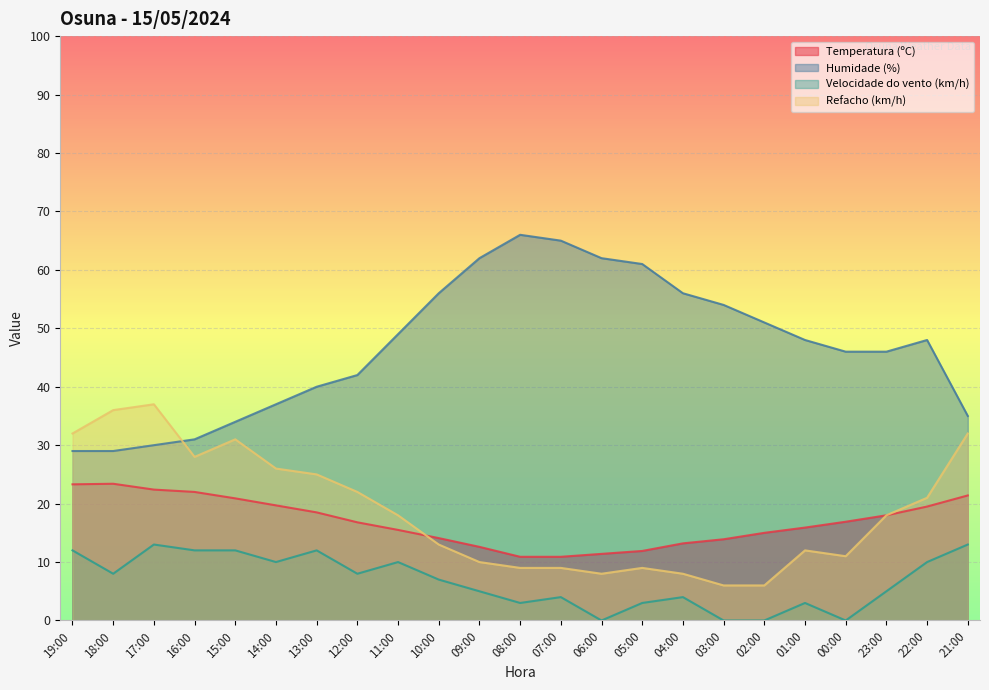

What is the maximum value for Velocidade do vento (km/h)?

13.0